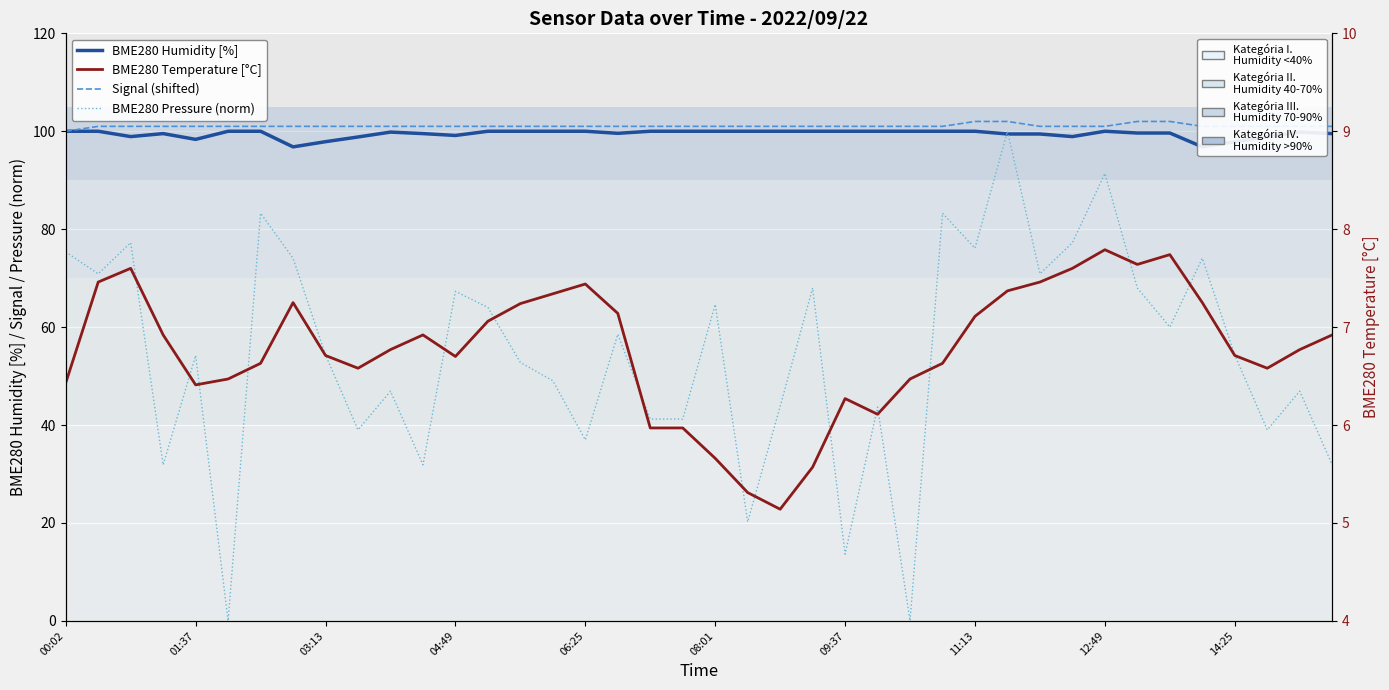

Rank the categories by BME280 Temperature [°C] value from highest to lowest.

32, 34, 33, 03:13, 31, 01:37, 30, 16, 29, 15, 11:13, 35, 14, 17, 28, 13, 04:49, 11, 39, 10, 38, 12:49, 36, 12, 09:37, 27, 14:25, 37, 08:01, 26, 00:02, 06:25, 24, 25, 18, 19, 20, 23, 21, 22